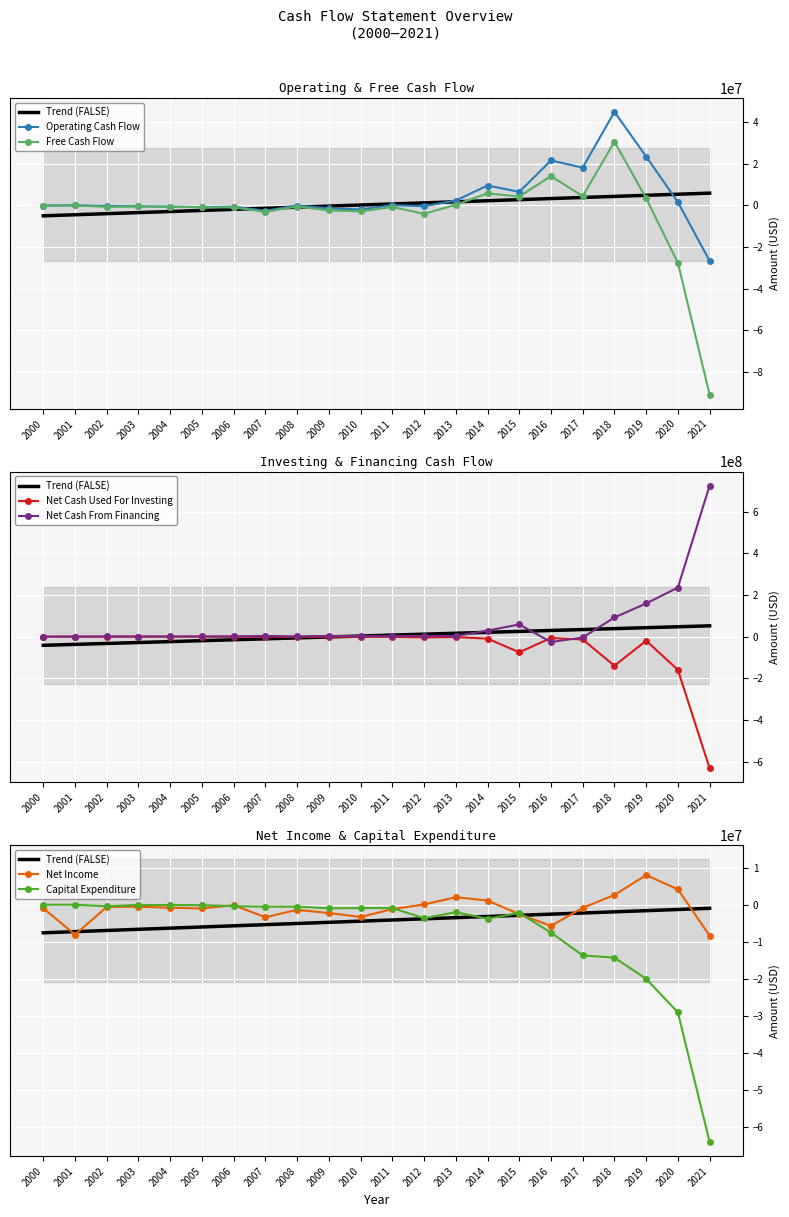

What is the difference between the maximum and minimum values in the Net Cash From Financing series?

751156000